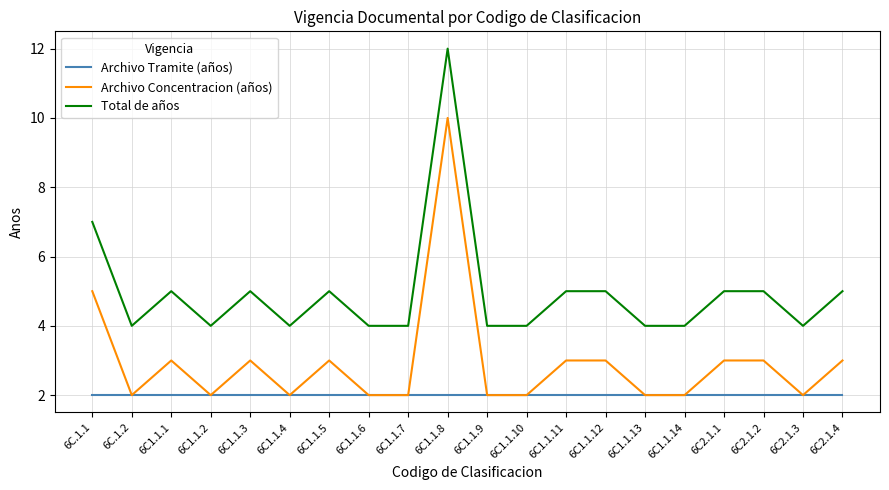

What position from the right is 6C1.1.8?

11